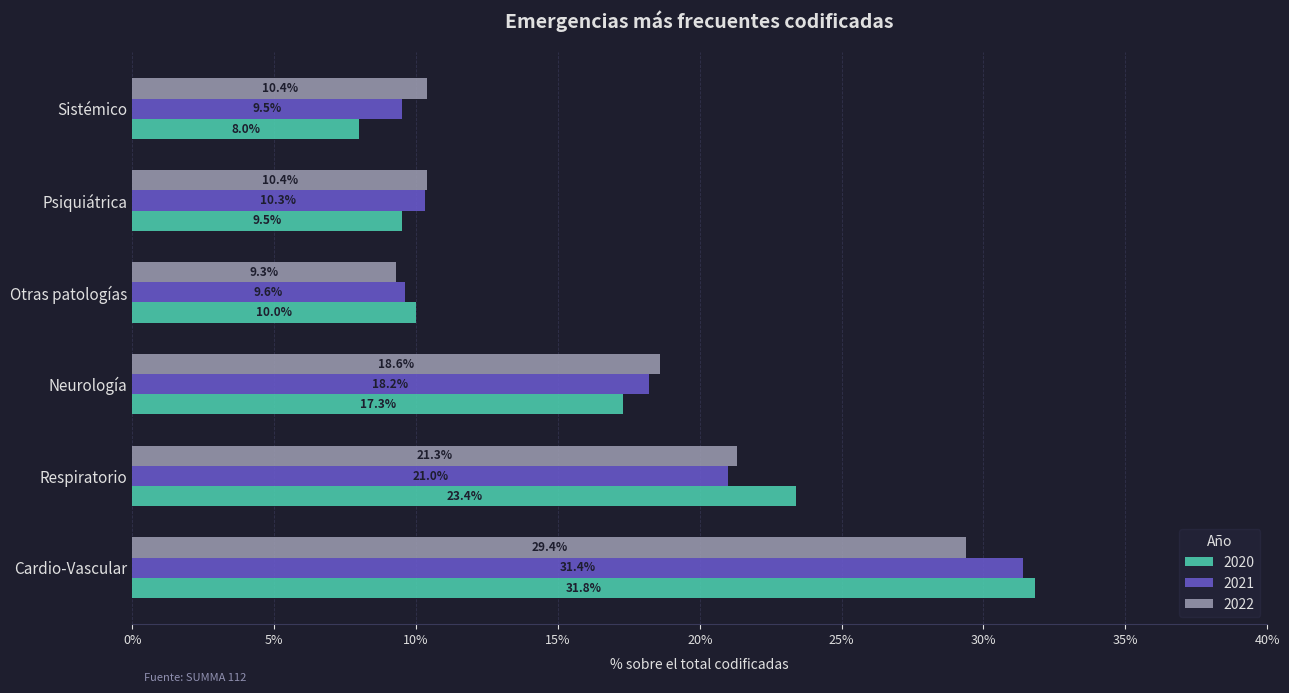

Is it true that 2022 equals 0.2 at Sistémico?

False